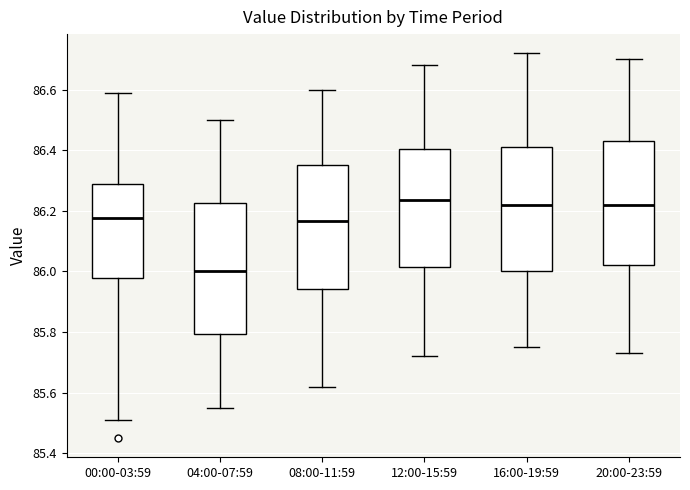

Reading left to right, transcribe this box plot: for each box, give where its median line is, the range the box spans, and where its two whiskers end, as read against the y-axis. The values are not printed on the chart, so give them approximately, as read against the axis.

00:00-03:59: median 86.18, box 85.98 to 86.30, whiskers 85.52 to 86.60
04:00-07:59: median 86.00, box 85.80 to 86.22, whiskers 85.56 to 86.50
08:00-11:59: median 86.16, box 85.94 to 86.36, whiskers 85.62 to 86.60
12:00-15:59: median 86.24, box 86.02 to 86.40, whiskers 85.72 to 86.68
16:00-19:59: median 86.22, box 86.00 to 86.42, whiskers 85.76 to 86.72
20:00-23:59: median 86.22, box 86.02 to 86.44, whiskers 85.74 to 86.70